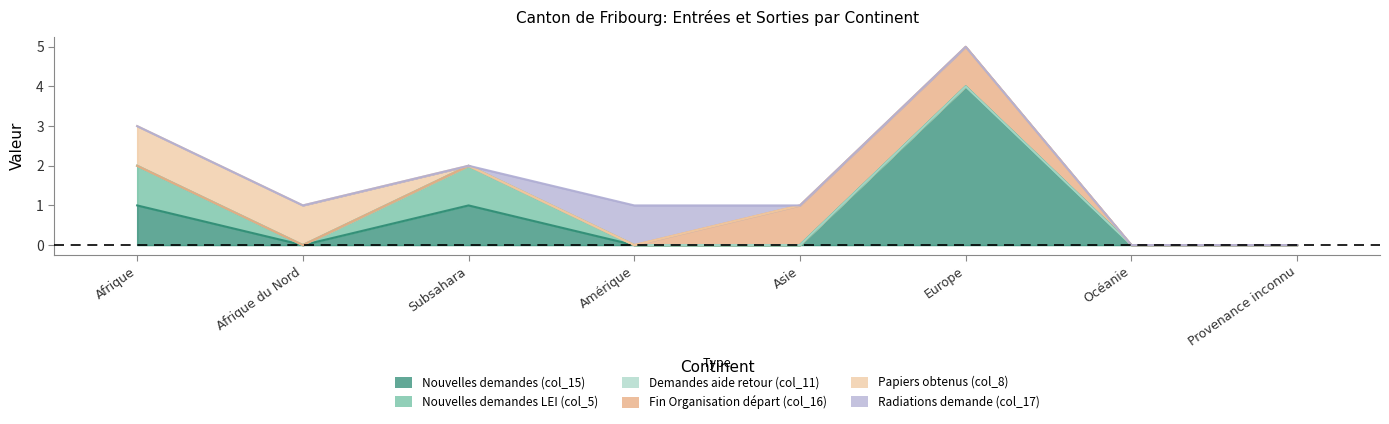

Does the chart display data point markers on the line(s)?

No